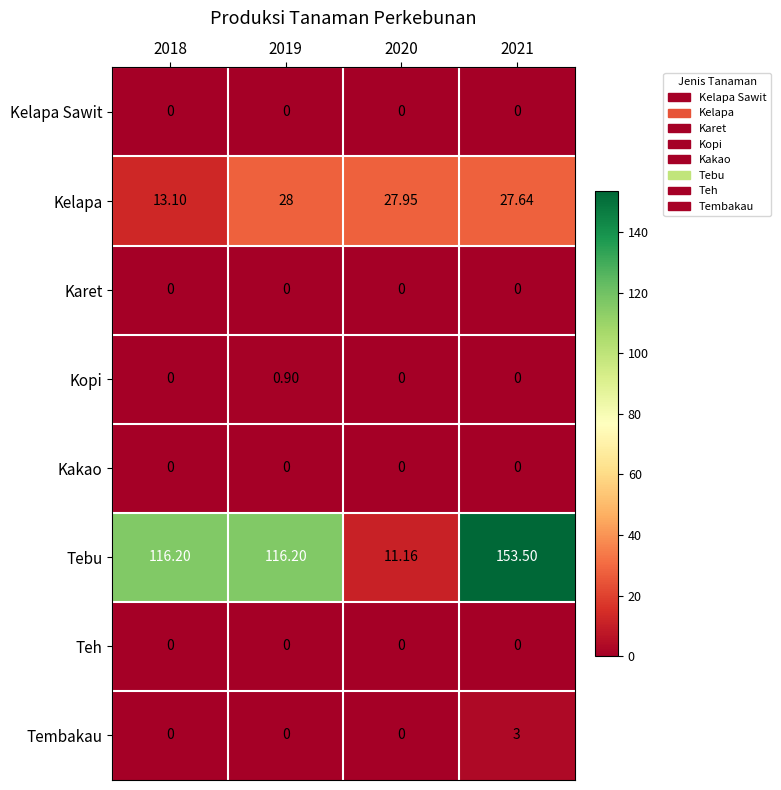

Which series has the largest total across all categories?

Tebu